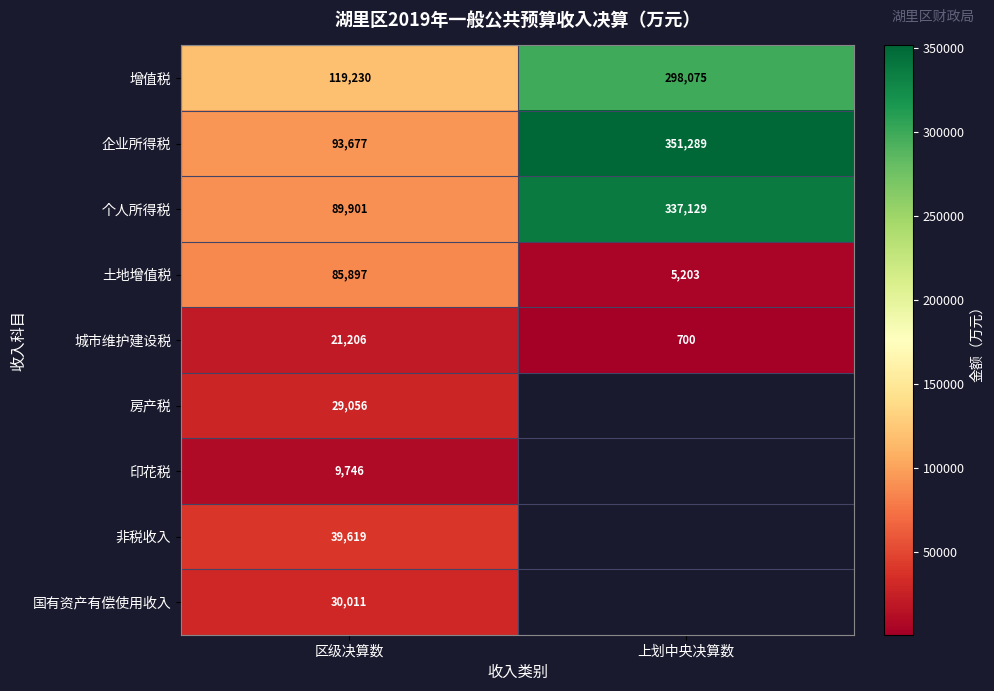

Count the 土地增值税 values in the range 5203 to 85897.

2